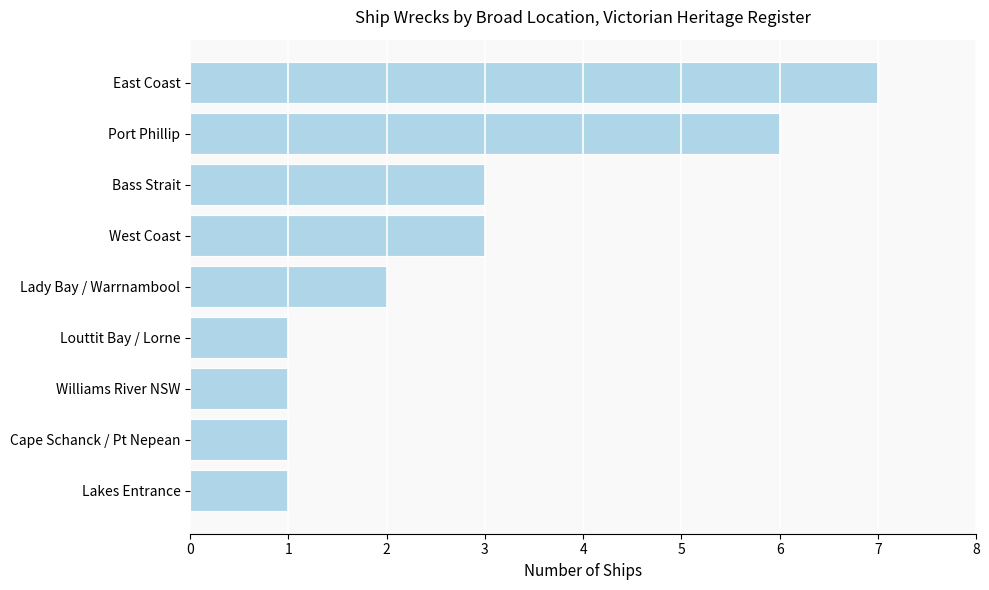

How many values are below 2?

4